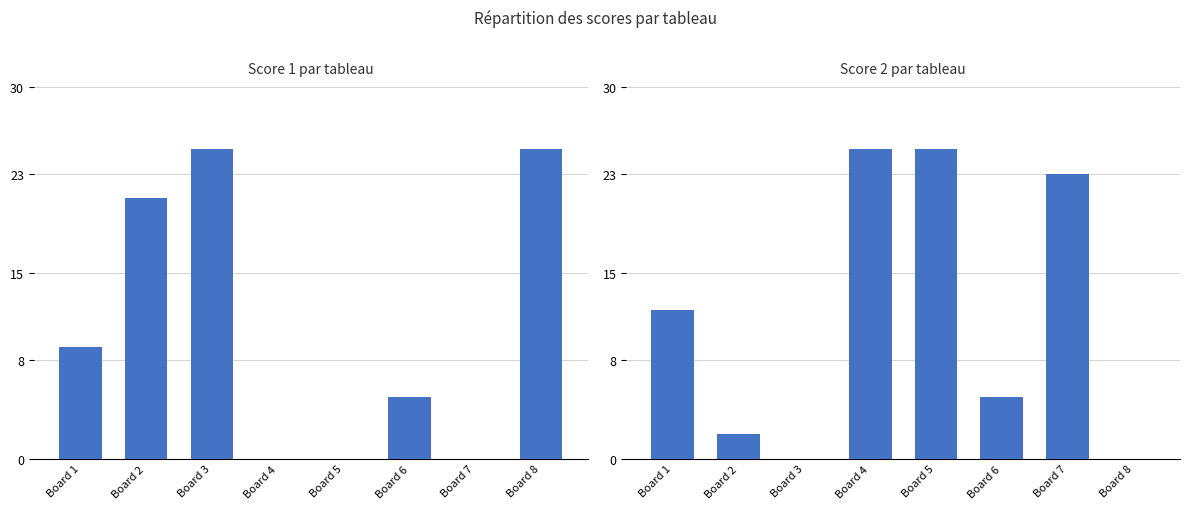

True or false: Score 1 has a value of 44 at Board 3.

False